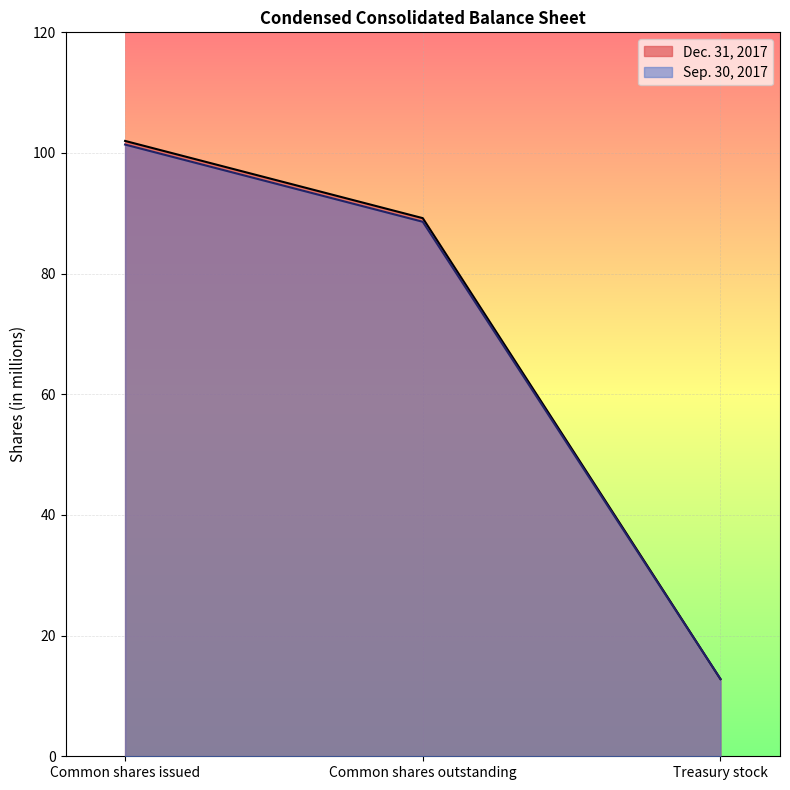

Rank the series by their average value, from lowest to highest.

Sep. 30, 2017, Dec. 31, 2017